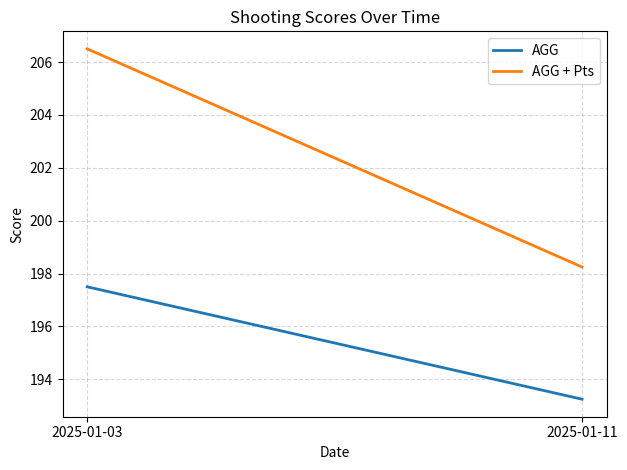

What is the difference between the AGG + Pts values at 2025-01-03 and 2025-01-11?

8.2